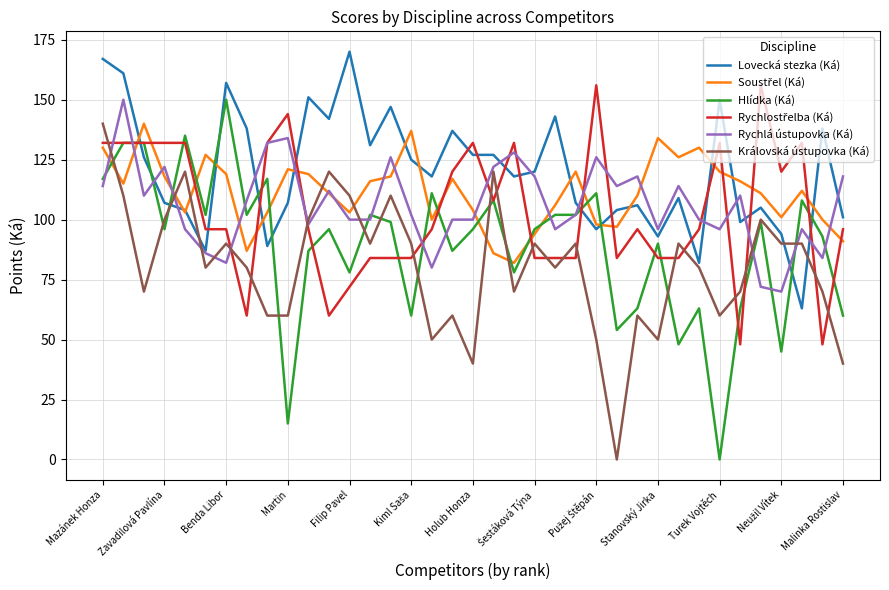

What is the highest value of the Lovecká stezka (Ká) series?

170